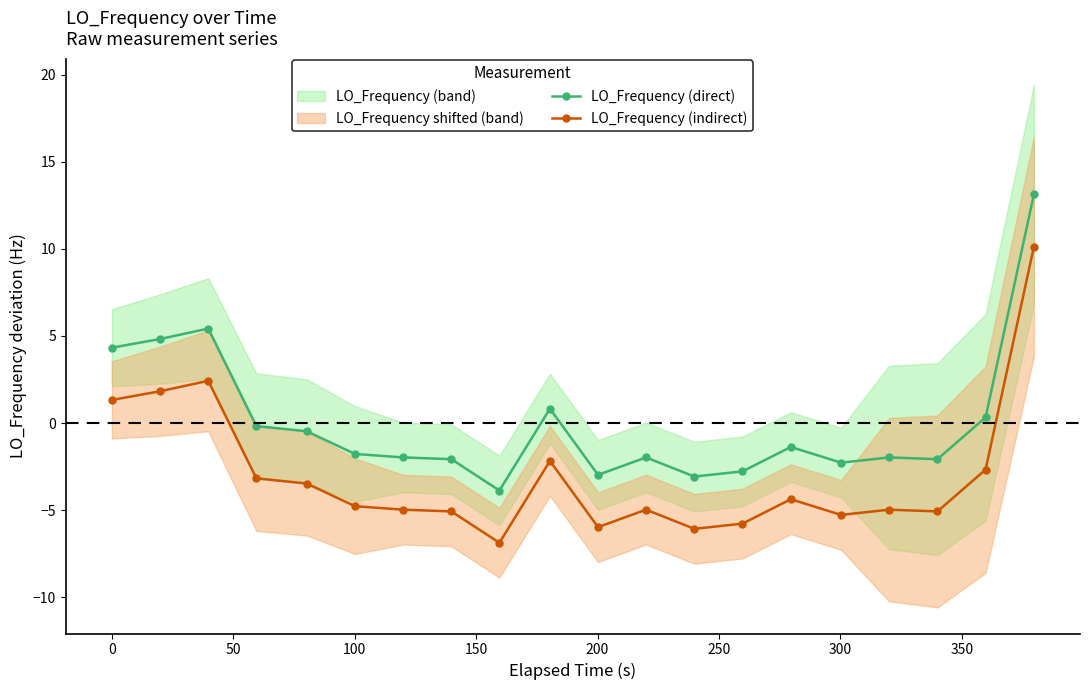

True or false: LO_Frequency (direct) and LO_Frequency (indirect) cross at least once.

False